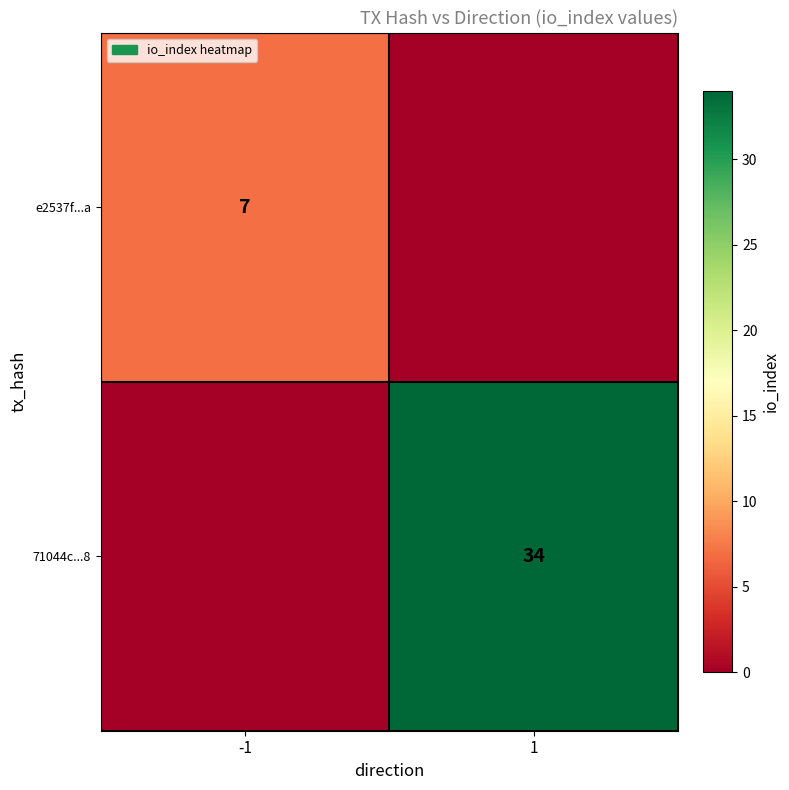

The value of e2537f...a at -1 is 7. True or false?

True